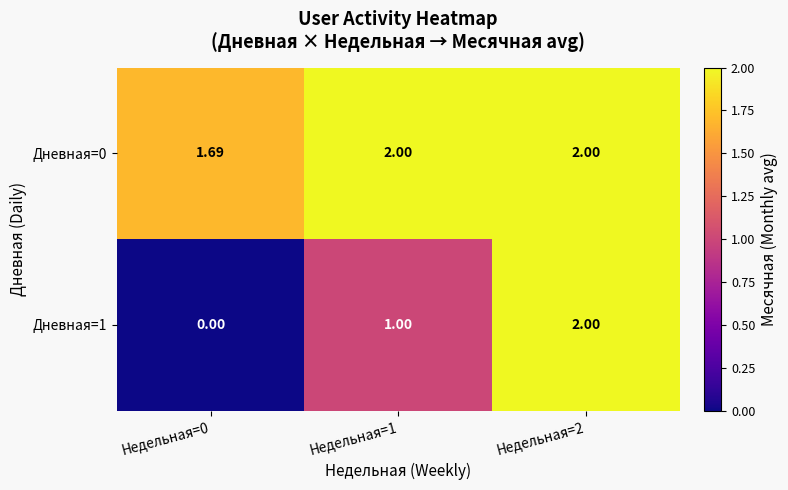

Which category has the highest value across all series?

Недельная=1